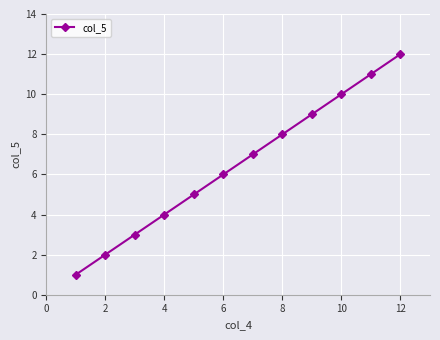

What is the maximum value shown in the chart?

12